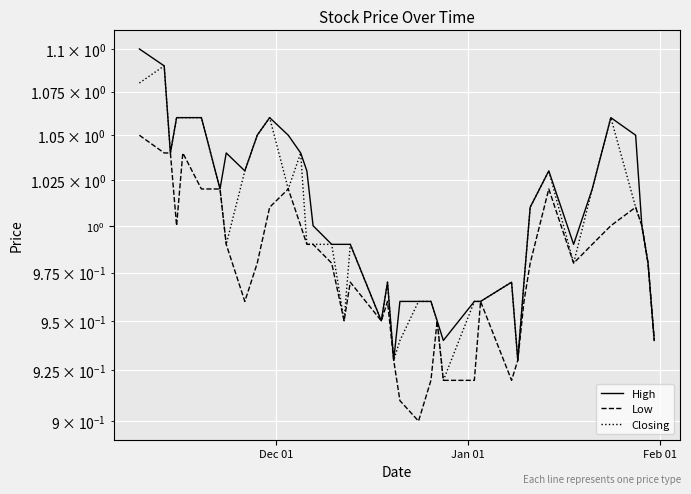

How many interior local peaks does the Low series have?

8